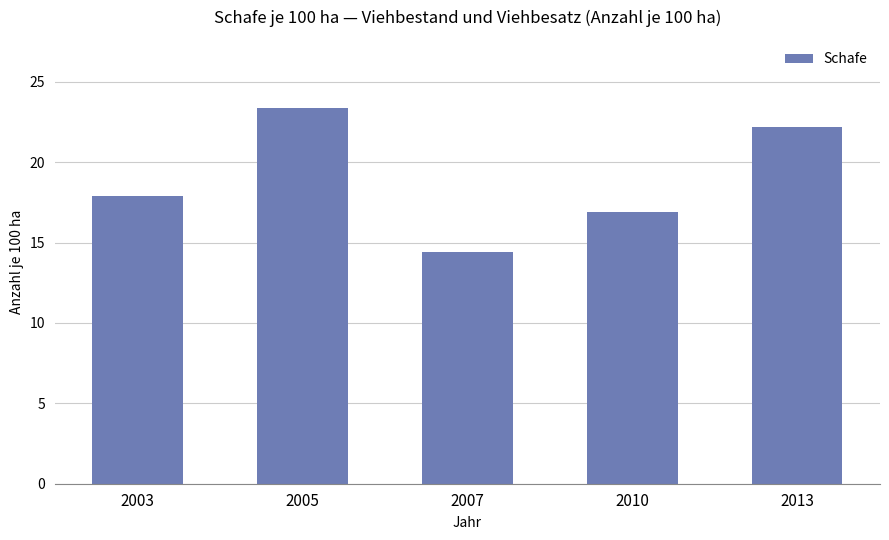

What is the approximate value at 2005?

23.4